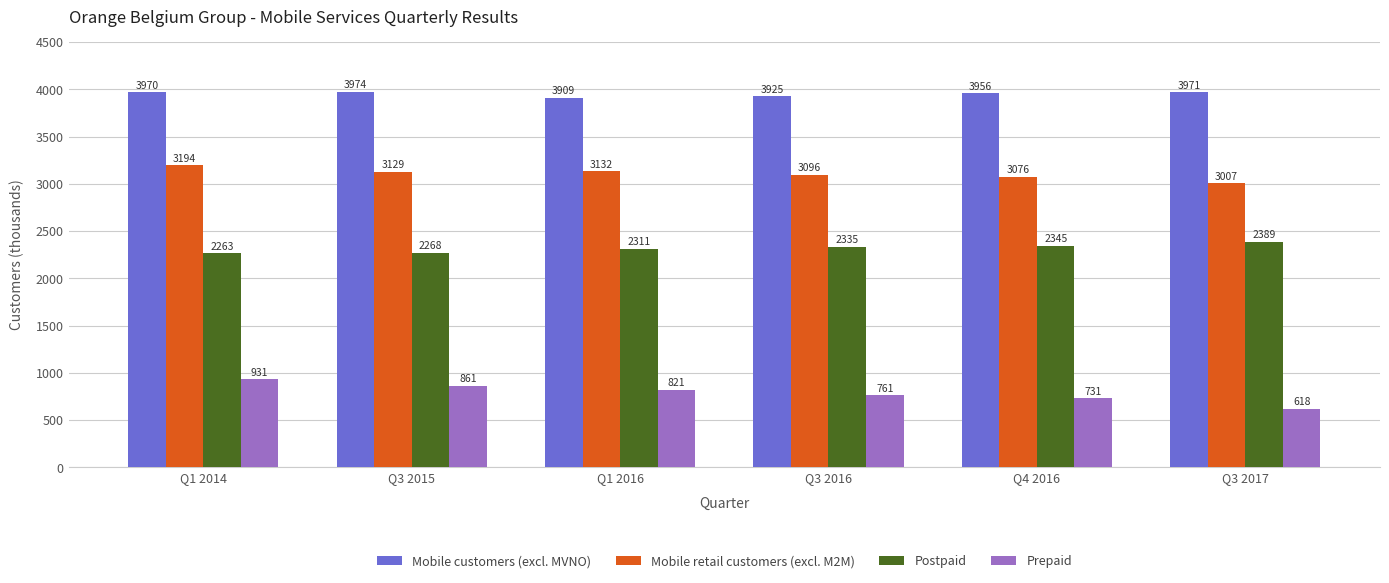

Are the bars horizontal?

No